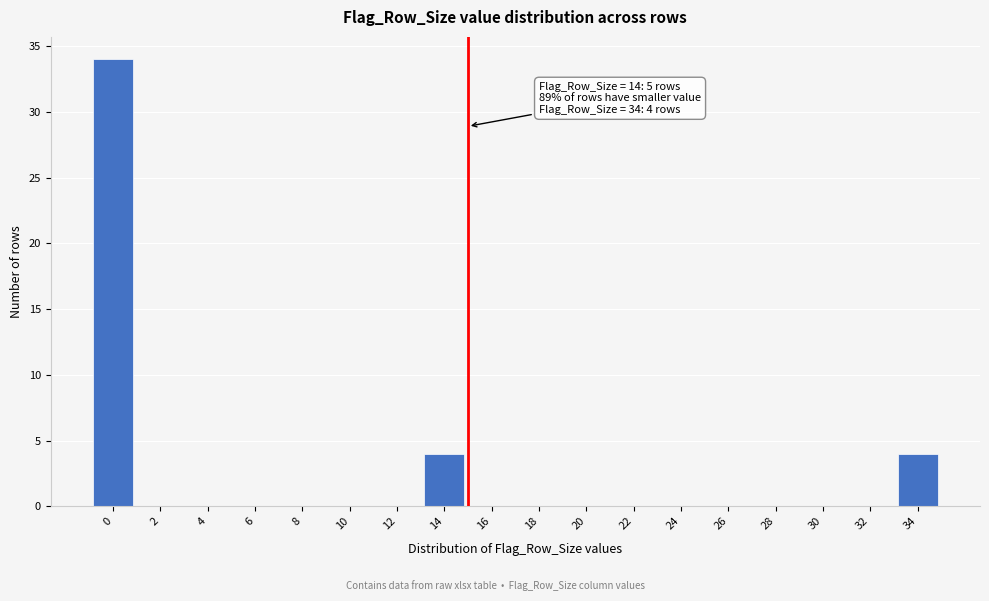

Reading left to right, transcribe all the data shown in this chart.

0=34	2=0	4=0	6=0	8=0	10=0	12=0	14=4	16=0	18=0	20=0	22=0	24=0	26=0	28=0	30=0	32=0	34=4